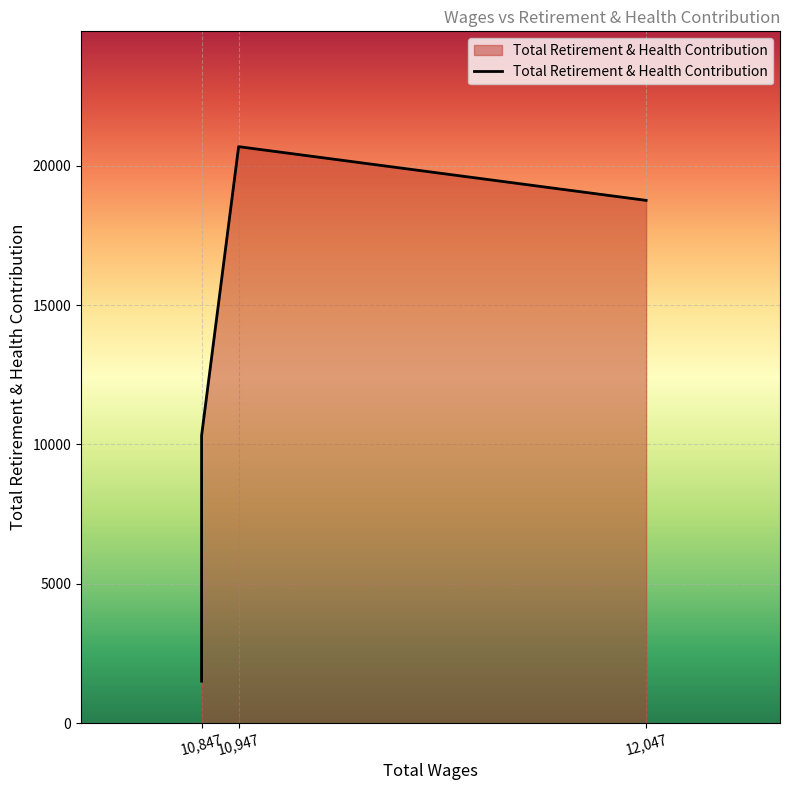

What is the maximum value shown in the chart?

20682